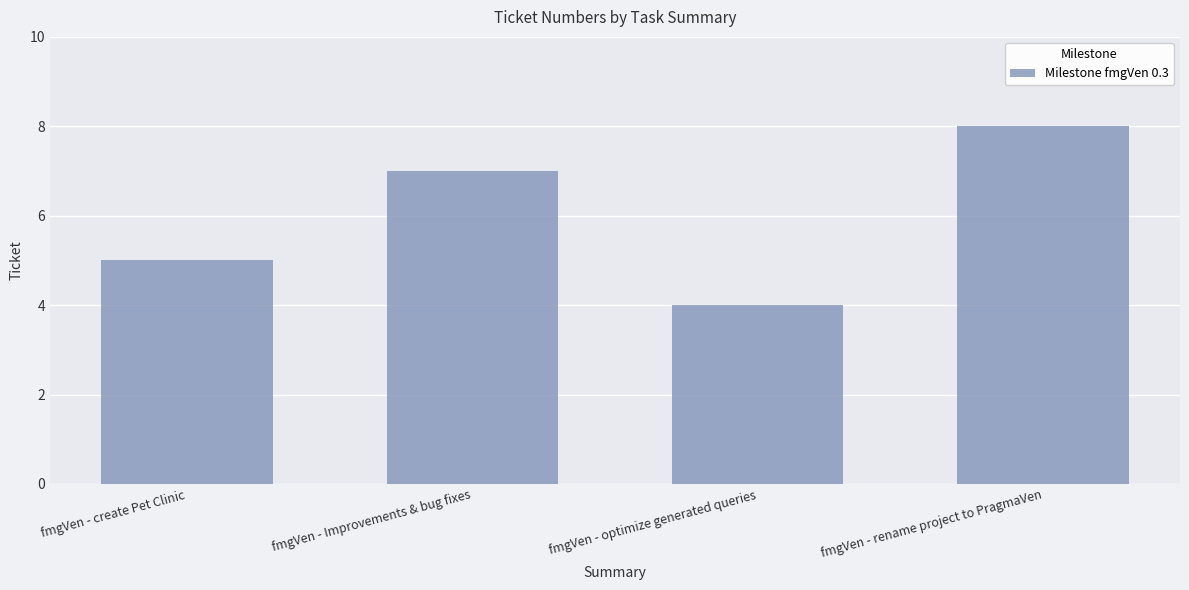

What is the change in value from fmgVen - Improvements & bug fixes to fmgVen - rename project to PragmaVen?

+1